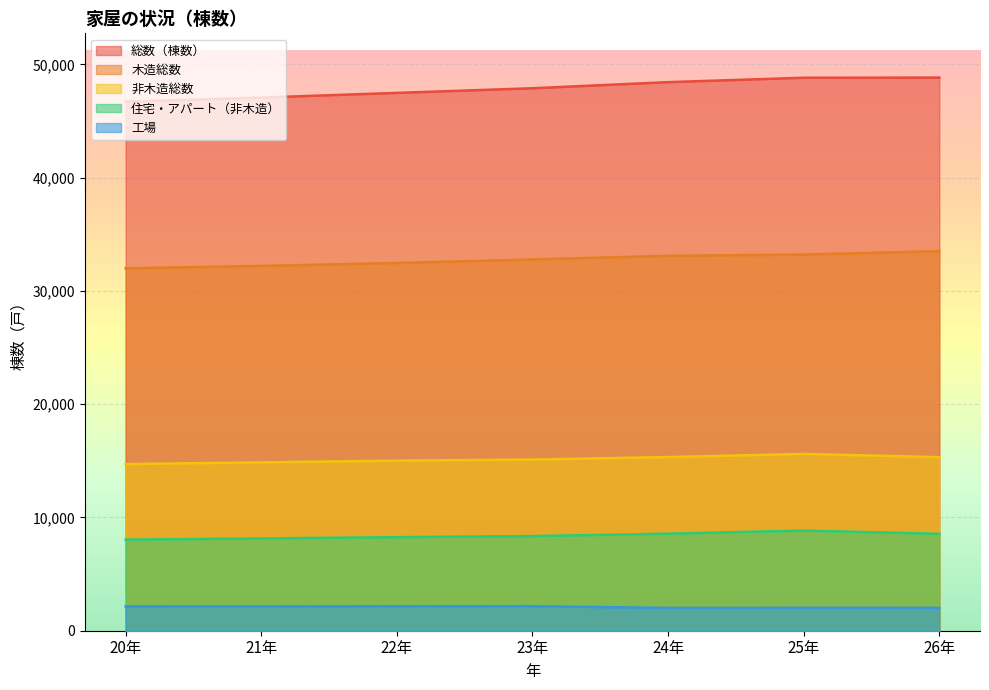

Reading left to right, transcribe all the data shown in this chart.

総数（棟数）: 20年=46712	21年=47074	22年=47488	23年=47897	24年=48436	25年=48825	26年=48839
木造総数: 20年=31999	21年=32210	22年=32470	23年=32784	24年=33103	25年=33215	26年=33517
非木造総数: 20年=14713	21年=14864	22年=15018	23年=15113	24年=15333	25年=15610	26年=15322
住宅・アパート（非木造）: 20年=8044	21年=8149	22年=8262	23年=8358	24年=8570	25年=8843	26年=8557
工場: 20年=2145	21年=2148	22年=2161	23年=2166	24年=2013	25年=2018	26年=2017